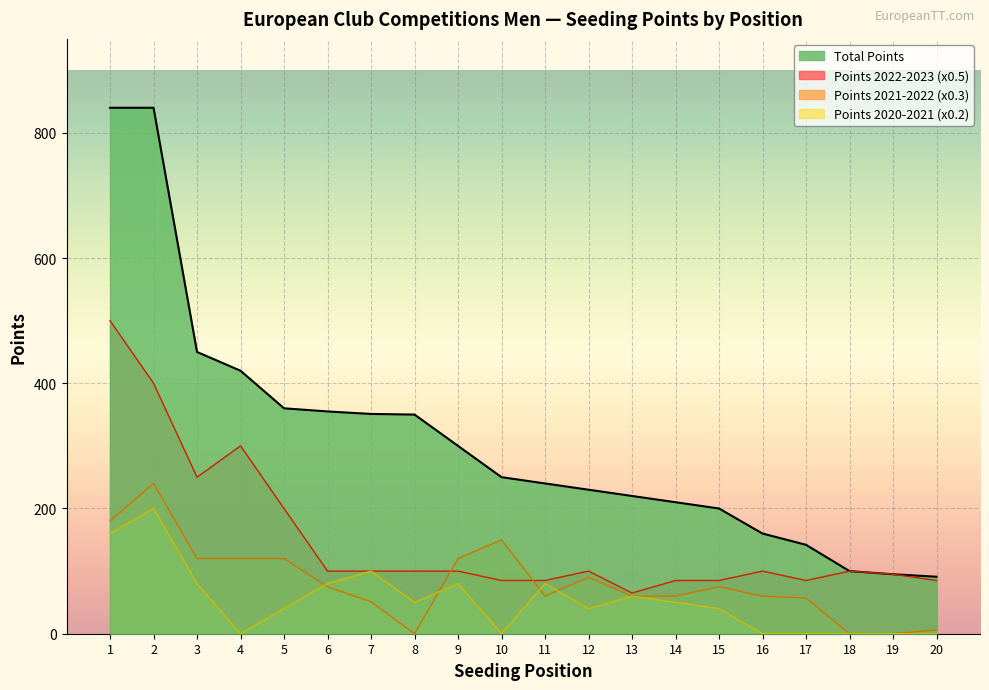

True or false: Total Points and Points 2022-2023 (x0.5) intersect in this chart.

False